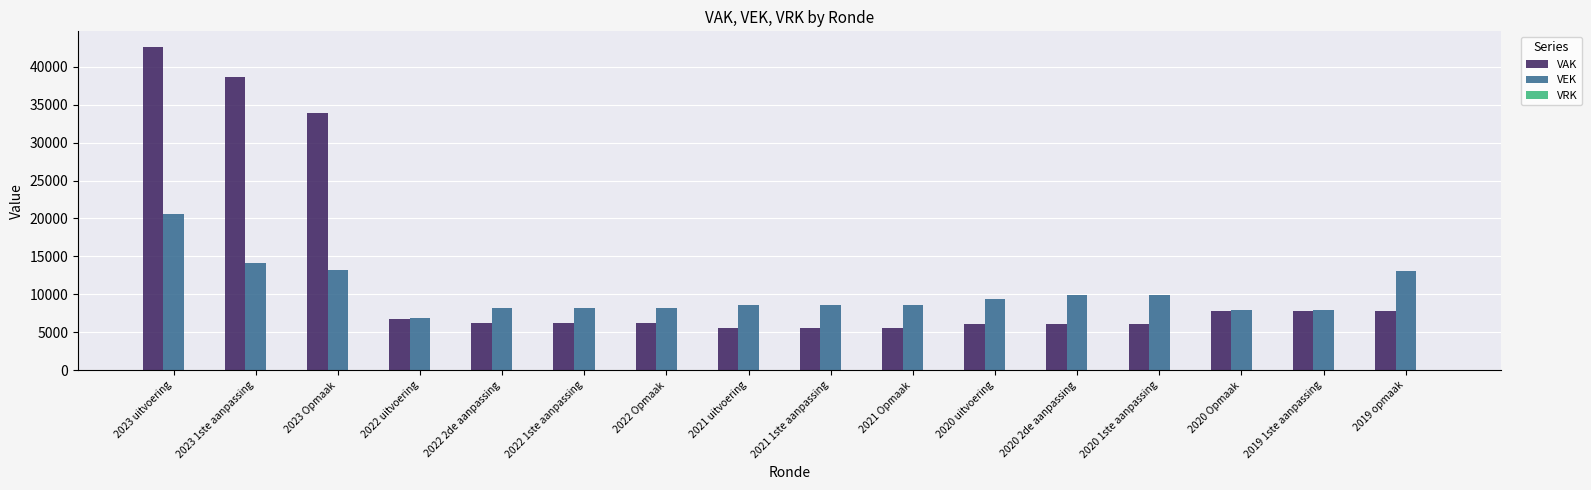

What position from the left is 2020 2de aanpassing?

12